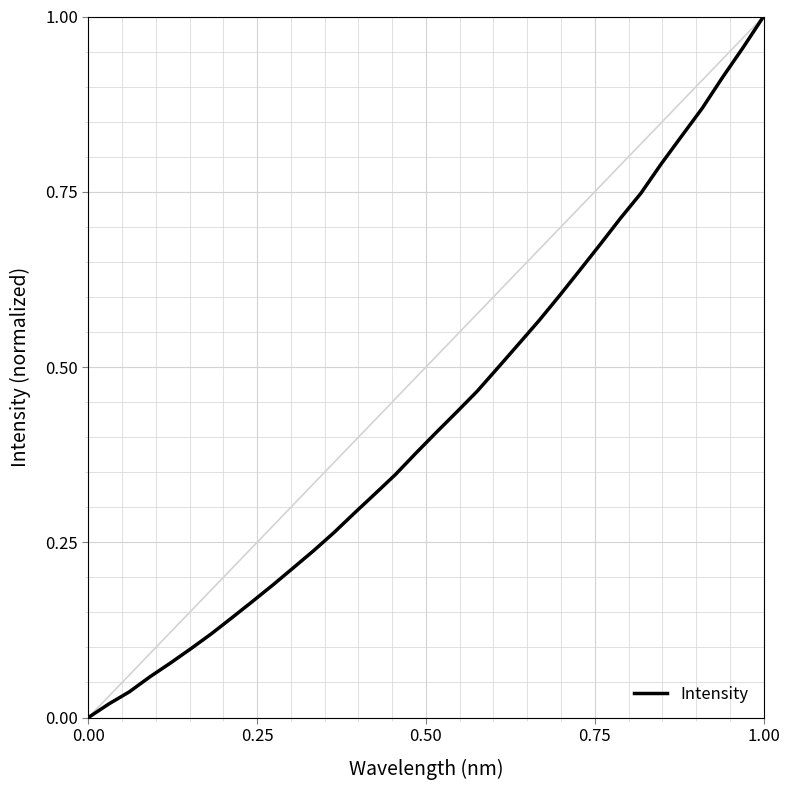

True or false: the data has more than 1 interior local peaks.

False